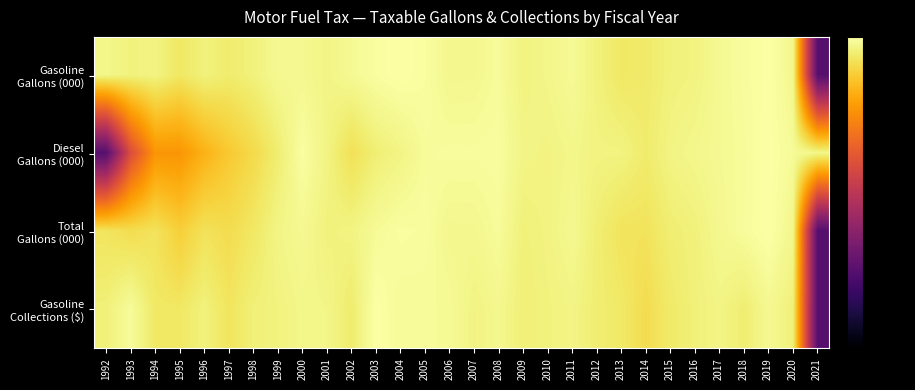

Which series changed the most between 1996 and 2012?

Diesel Gallons (000)